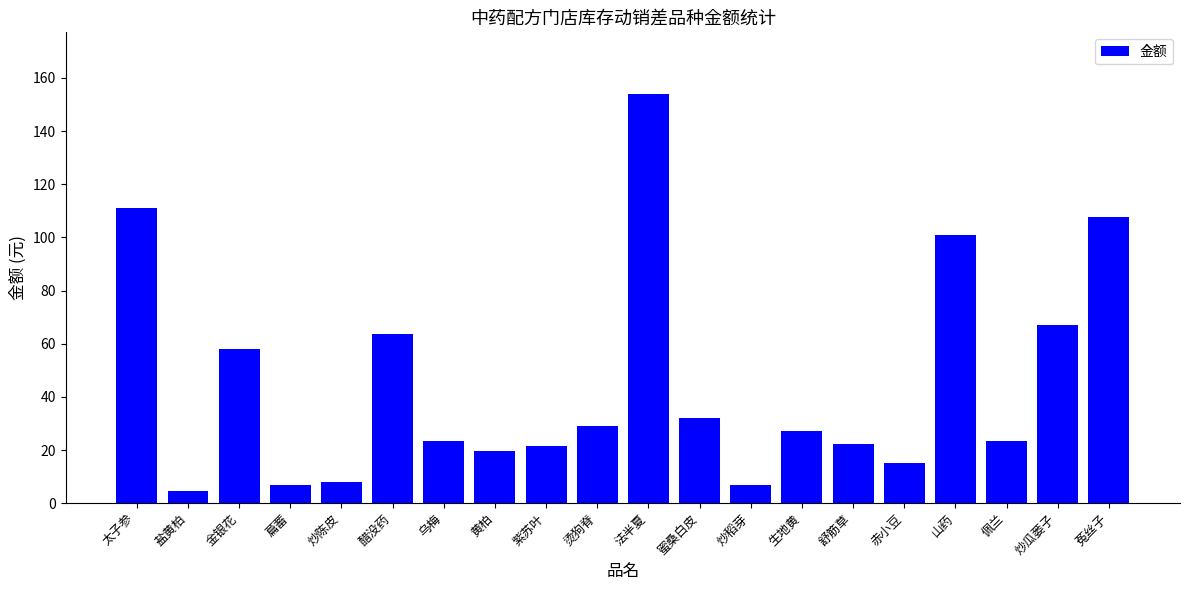

The value at 烫狗脊 is 29.1. True or false?

True